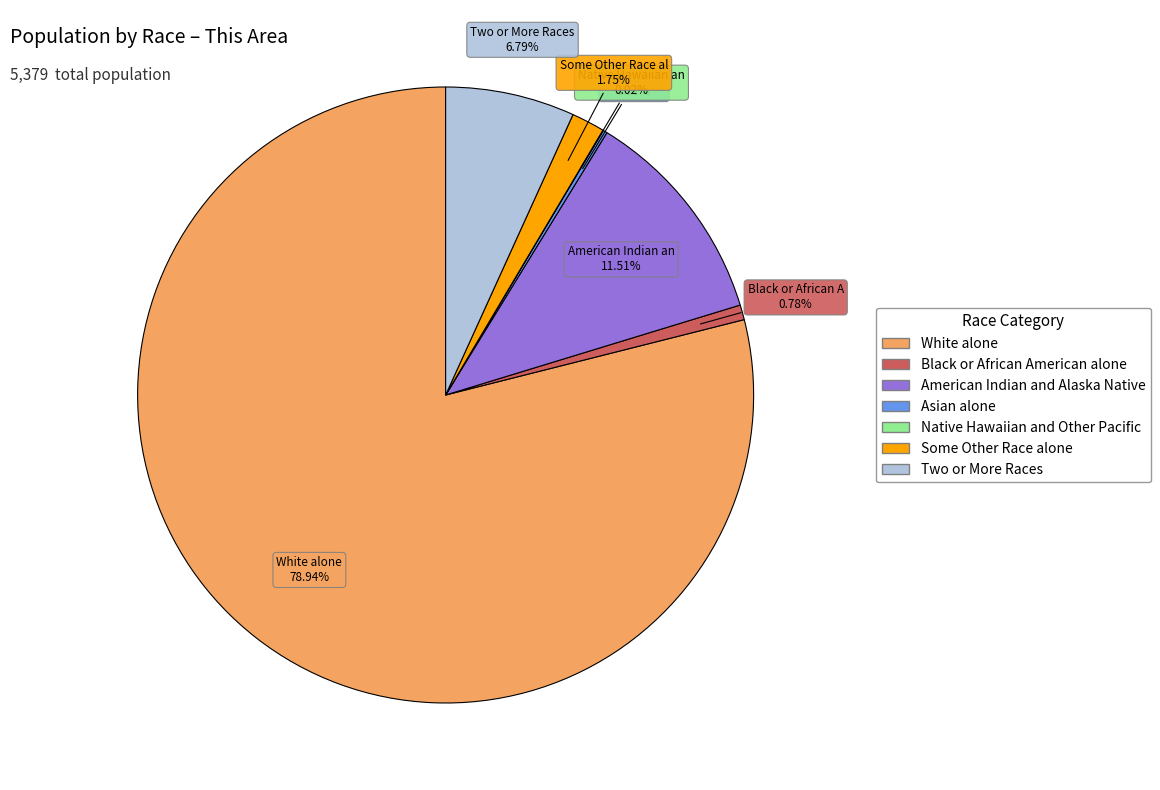

Do Two or More Races and Black or African American alone together represent more than half of the pie?

No